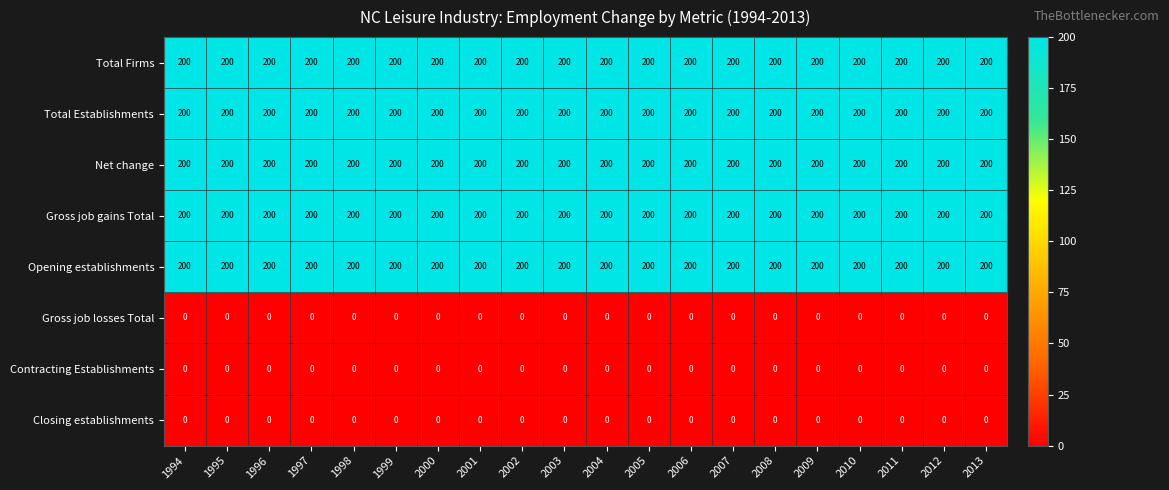

At how many categories does at least one series exceed 179?

20